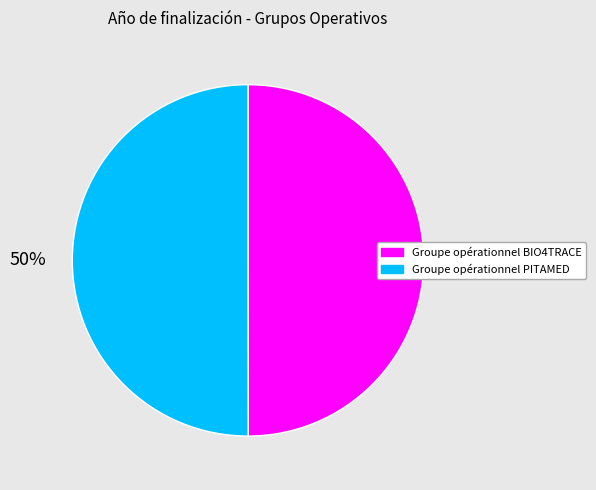

To the nearest percent, what portion does Groupe opérationnel BIO4TRACE represent?

50%